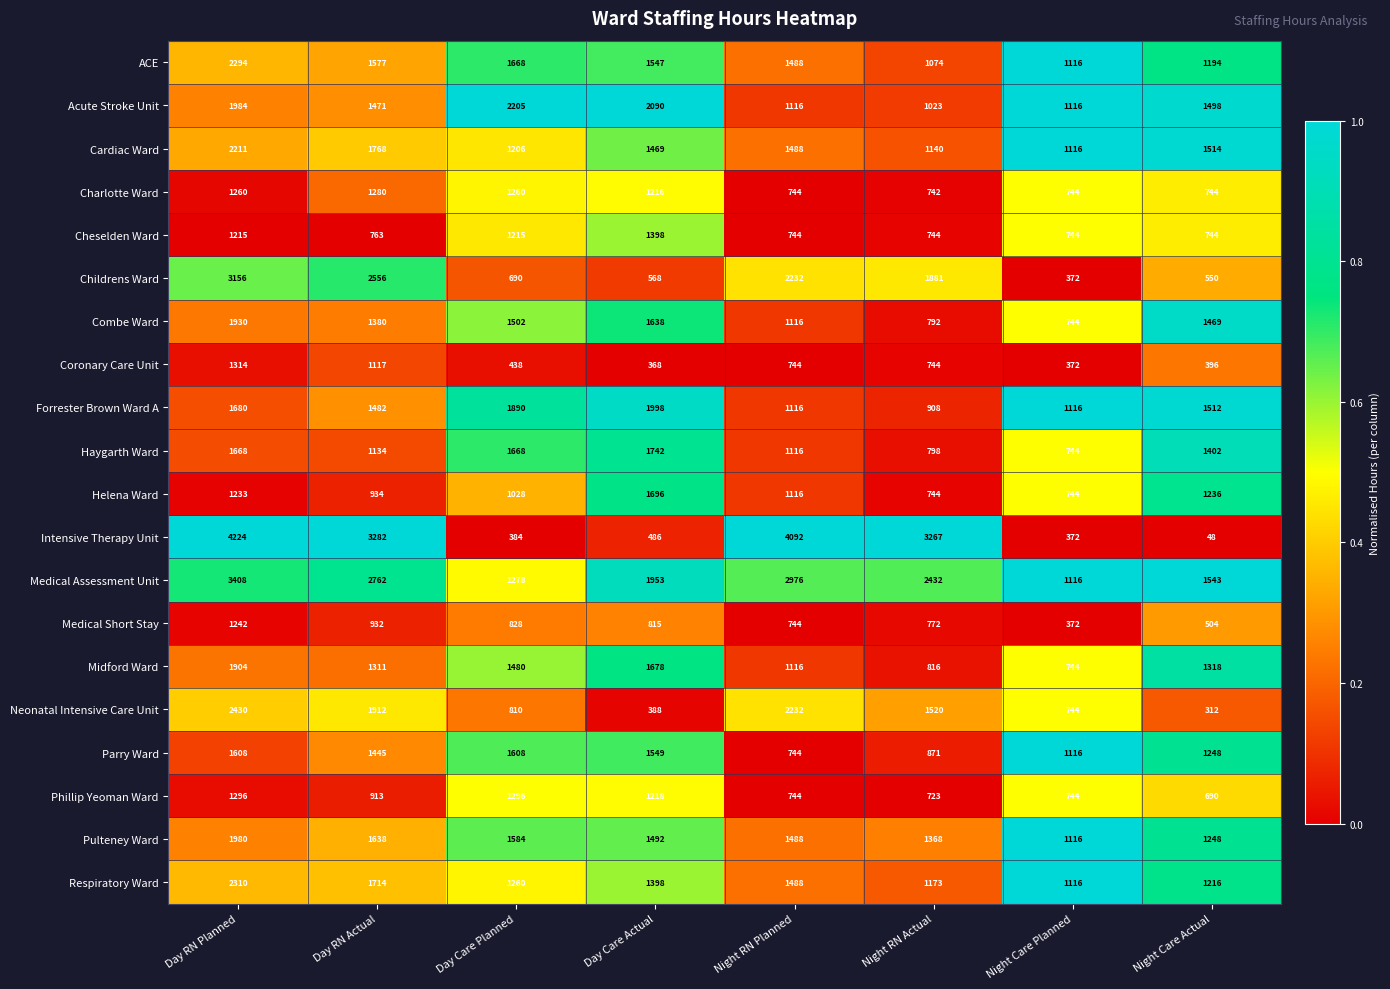

At which category is the sum across all series the highest?

Day RN Planned